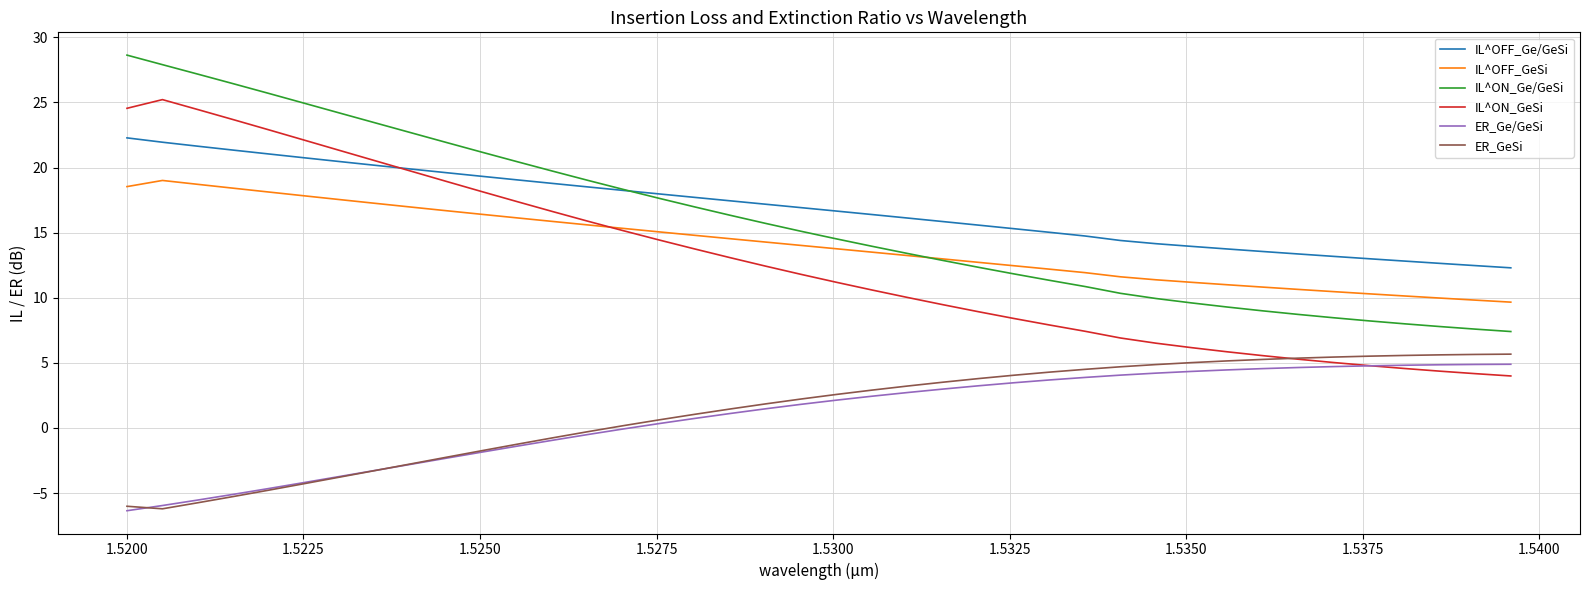

True or false: ER_GeSi and IL^OFF_GeSi intersect in this chart.

False